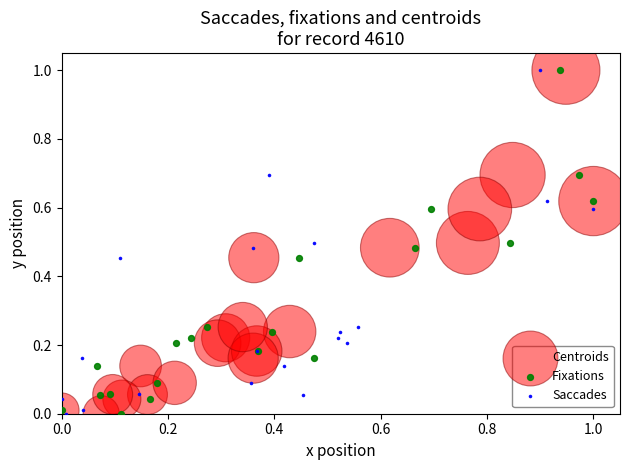

What are all the series names shown in the legend?

Centroids, Fixations, Saccades